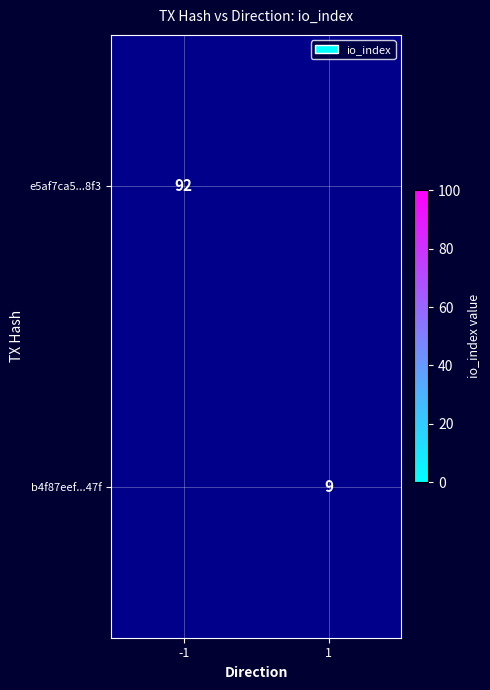

Which category has the highest value across all series?

-1